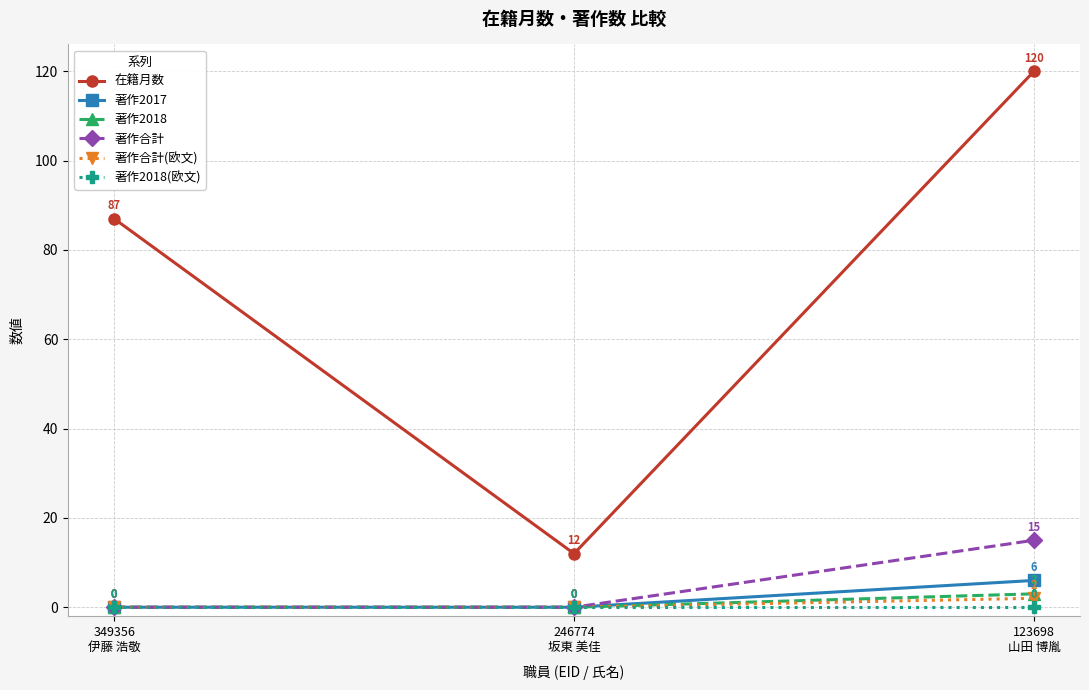

Reading left to right, extract all data points from this chart.

在籍月数: 349356
伊藤 浩敬=87	246774
坂東 美佳=12	123698
山田 博胤=120
著作2017: 349356
伊藤 浩敬=0	246774
坂東 美佳=0	123698
山田 博胤=6
著作2018: 349356
伊藤 浩敬=0	246774
坂東 美佳=0	123698
山田 博胤=3
著作合計: 349356
伊藤 浩敬=0	246774
坂東 美佳=0	123698
山田 博胤=15
著作合計(欧文): 349356
伊藤 浩敬=0	246774
坂東 美佳=0	123698
山田 博胤=2
著作2018(欧文): 349356
伊藤 浩敬=0	246774
坂東 美佳=0	123698
山田 博胤=0